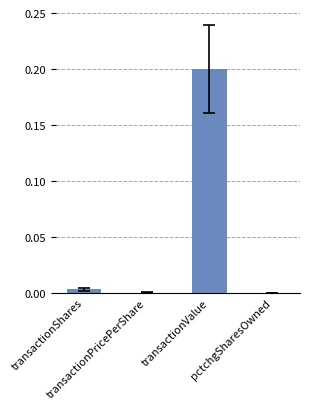

Is it true that the value at transactionValue is 0.2?

True